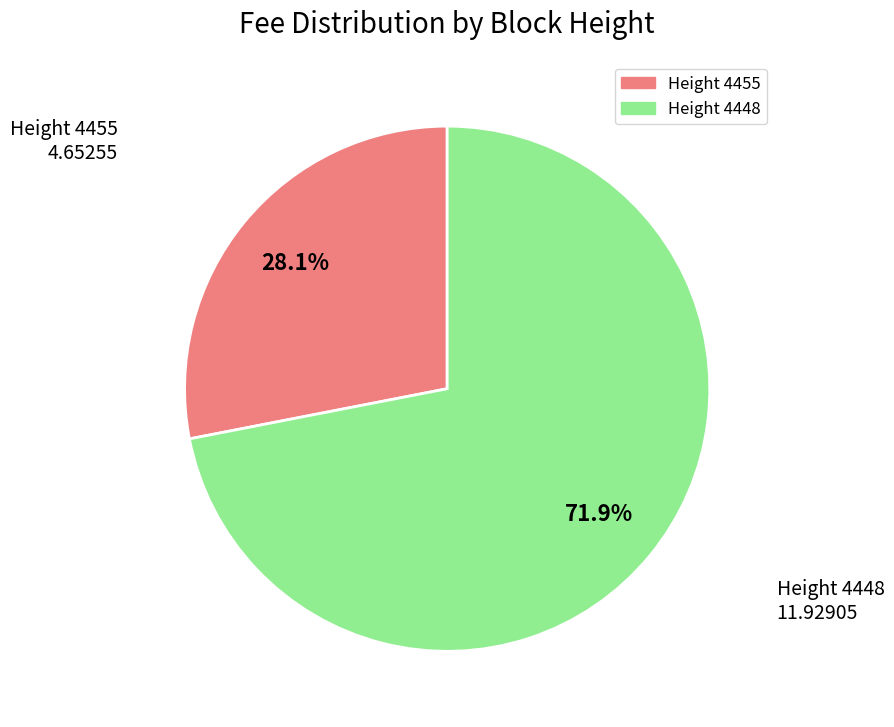

Is there a majority slice in this chart?

Yes